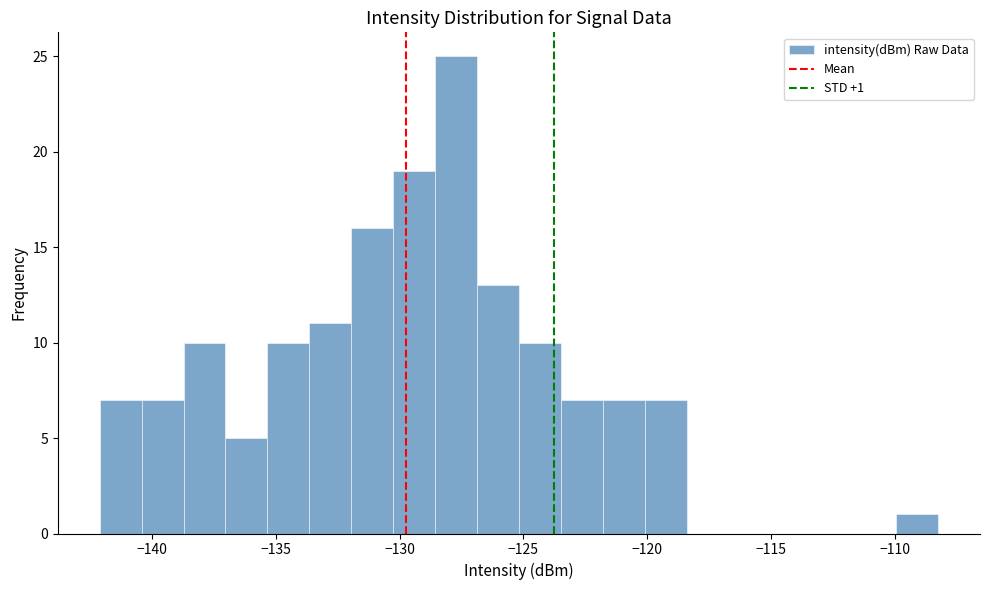

Around what value on the x-axis is the tallest bar? Give the approximate position of its centre, as read against the axis.

-127.5